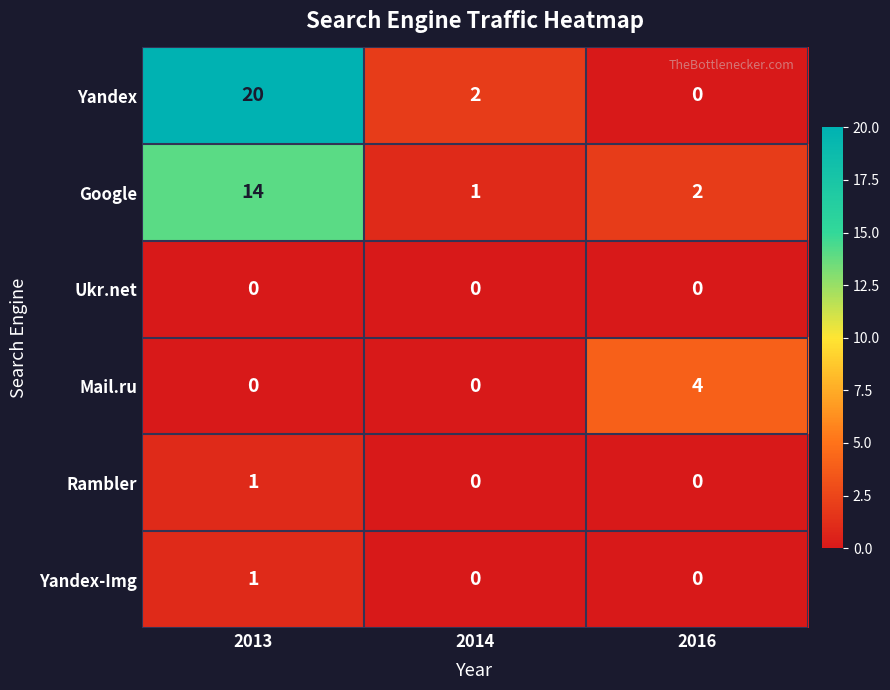

Reading left to right, list all the values displayed in this chart.

Yandex: 2013=20	2014=2	2016=0
Google: 2013=14	2014=1	2016=2
Ukr.net: 2013=0	2014=0	2016=0
Mail.ru: 2013=0	2014=0	2016=4
Rambler: 2013=1	2014=0	2016=0
Yandex-Img: 2013=1	2014=0	2016=0